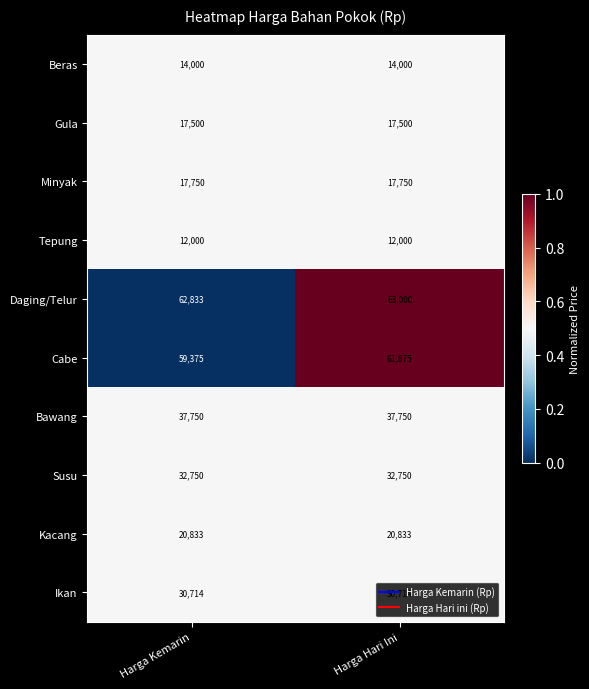

At which category does the chart reach its peak across all series?

Harga Hari Ini